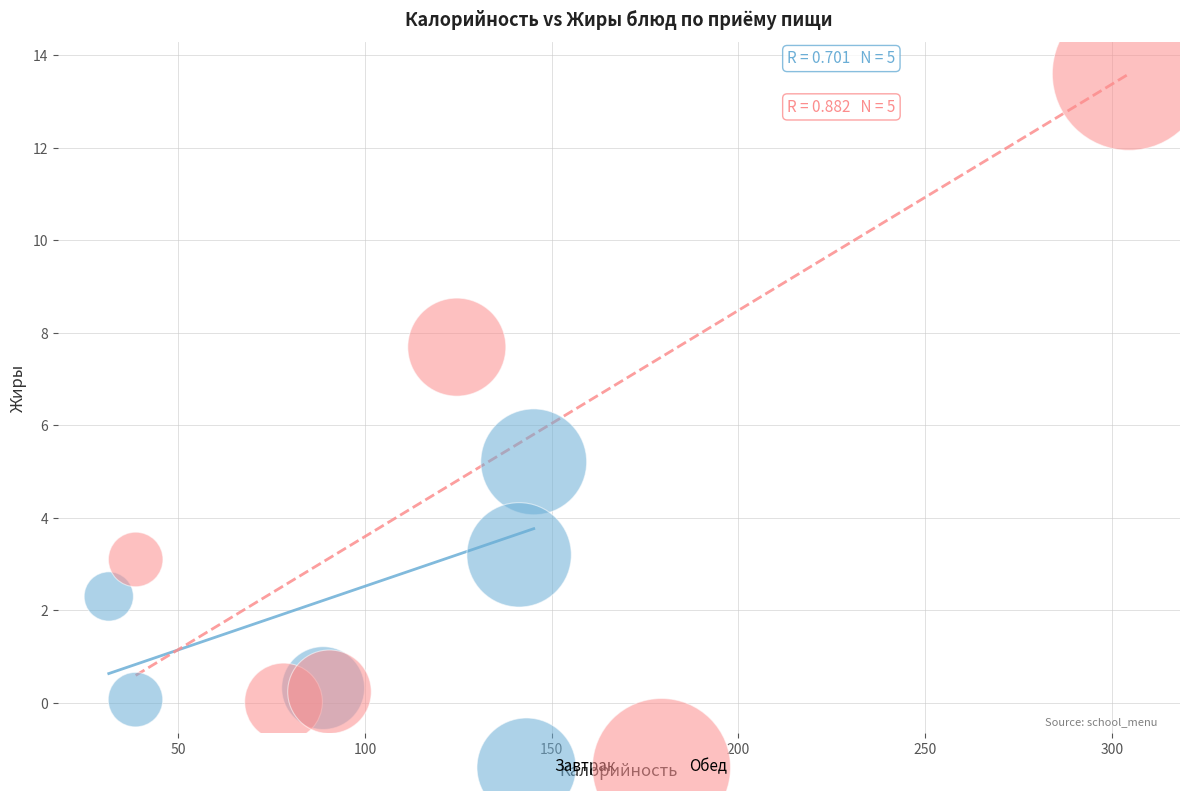

Which series has the widest spread of Y values?

Обед